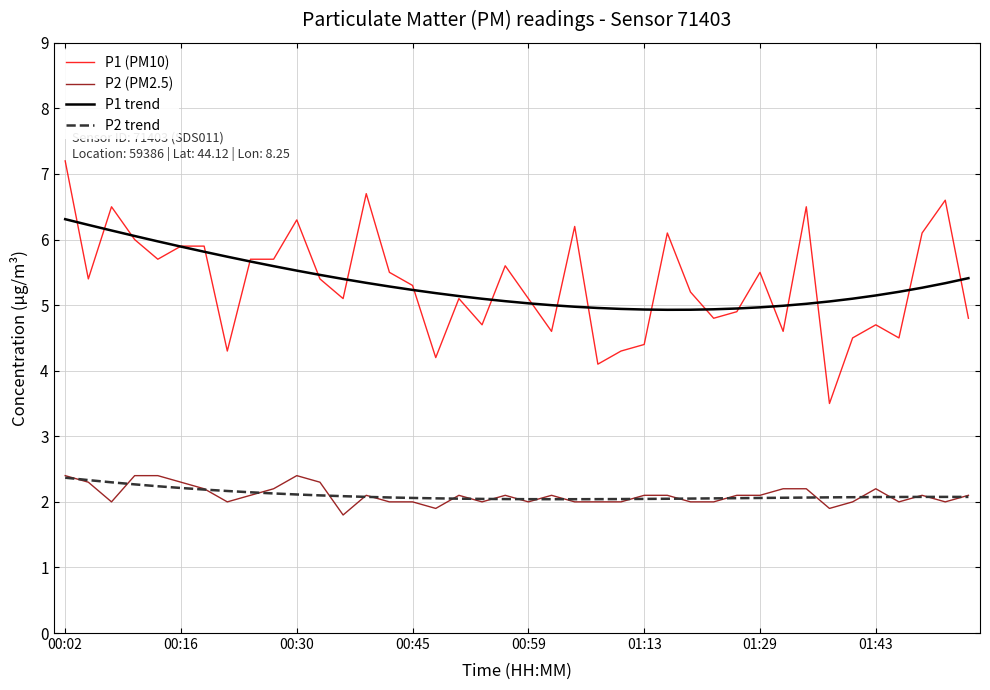

What is the difference between the maximum and minimum values in the P1 trend series?

1.4